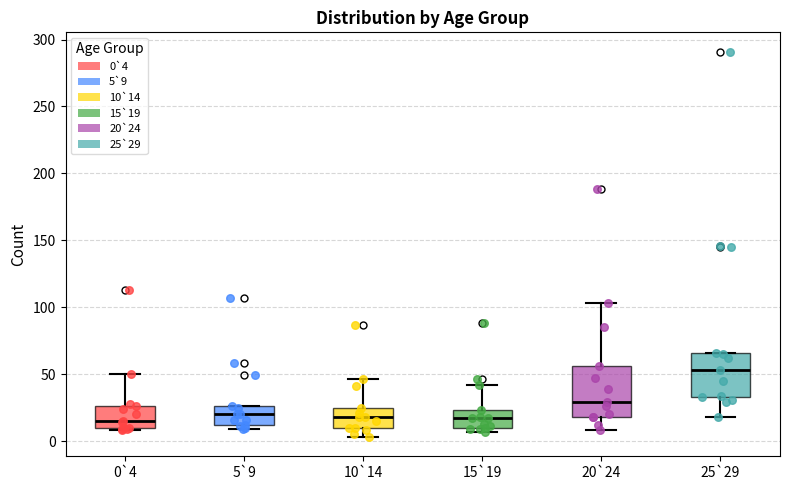

Reading left to right, transcribe this box plot: for each box, give where its median line is, the range the box spans, and where its two whiskers end, as read against the y-axis. The values are not printed on the chart, so give them approximately, as read against the axis.

0`4: median 15, box 10 to 25, whiskers 10 (just below the box's lower edge) to 50
5`9: median 20, box 10 to 25, whiskers 10 (just below the box's lower edge) to 25
10`14: median 20, box 10 to 25, whiskers 5 to 45
15`19: median 15, box 10 to 25, whiskers 5 to 40
20`24: median 30, box 20 to 55, whiskers 10 to 105
25`29: median 55, box 35 to 65, whiskers 20 to 65